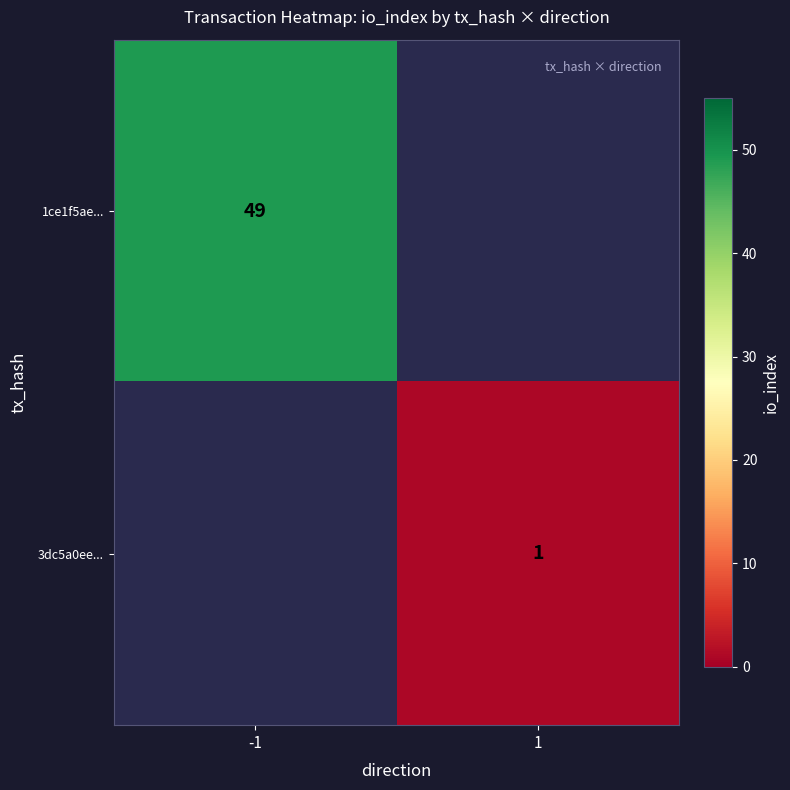

The value of 3dc5a0ee... at 1 is 1. True or false?

True